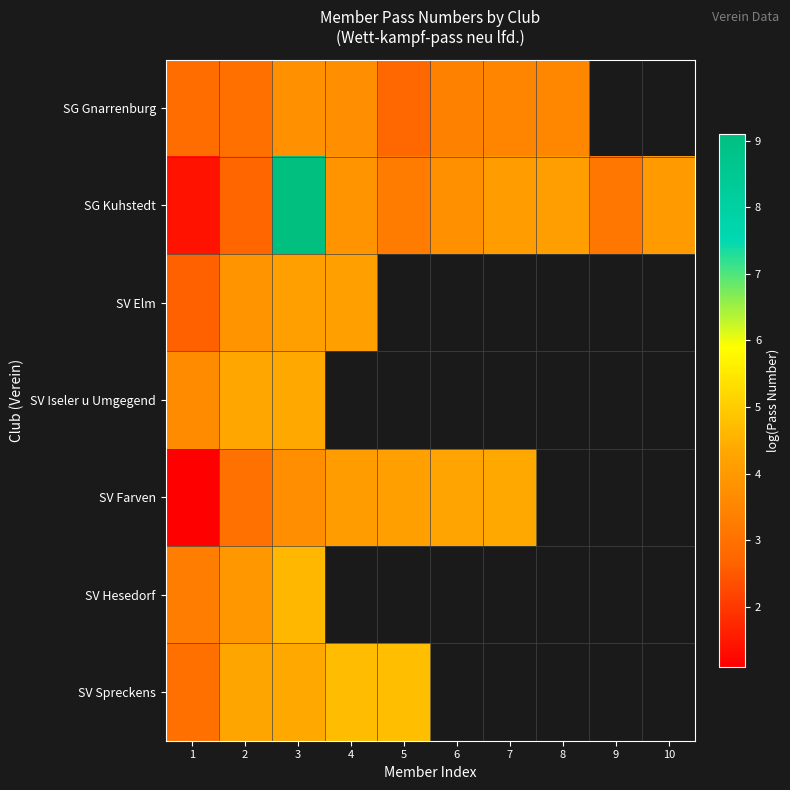

How many positive values does the SV Spreckens series have?

5